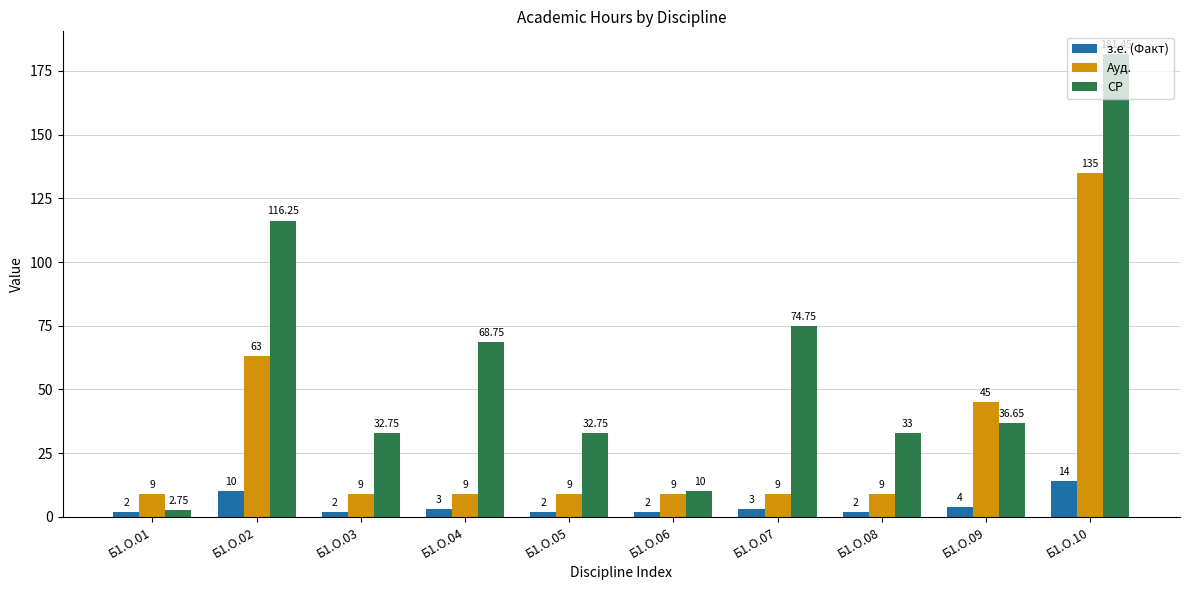

How many values in the Ауд. series exceed 9?

3